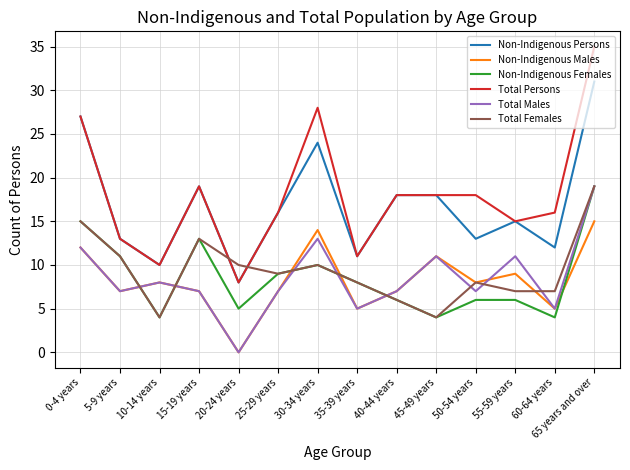

What are all the series names shown in the legend?

Non-Indigenous Persons, Non-Indigenous Males, Non-Indigenous Females, Total Persons, Total Males, Total Females